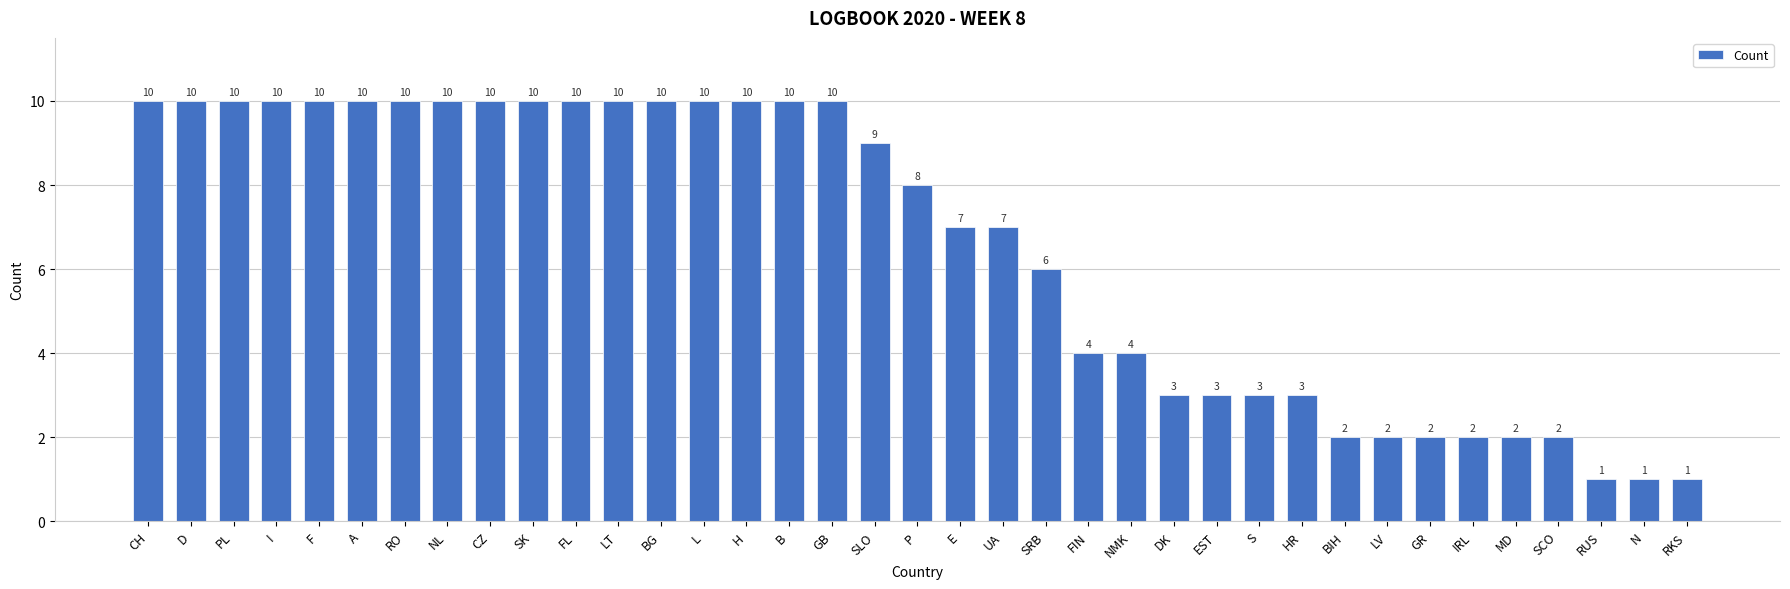

Does the chart contain any negative values?

No